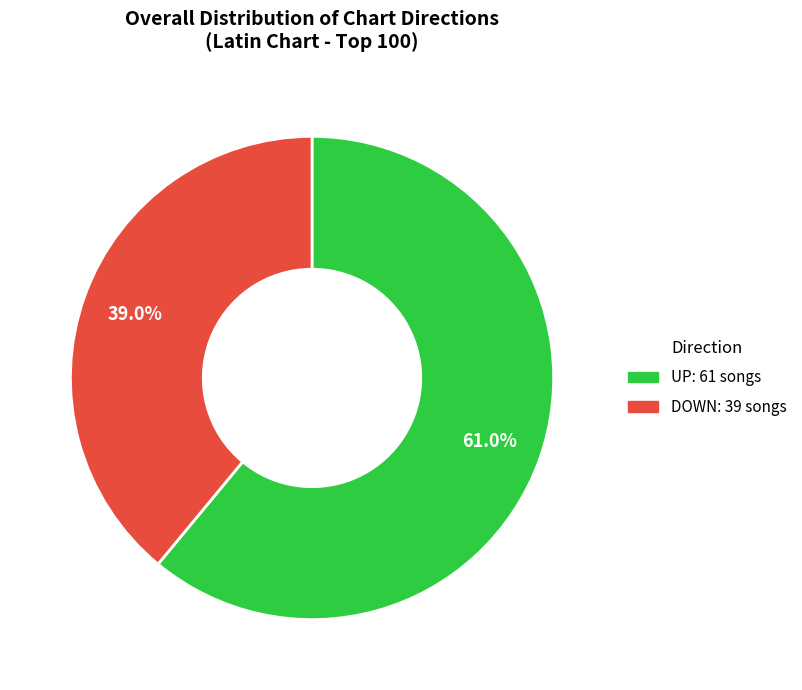

Does any single category account for the majority?

Yes